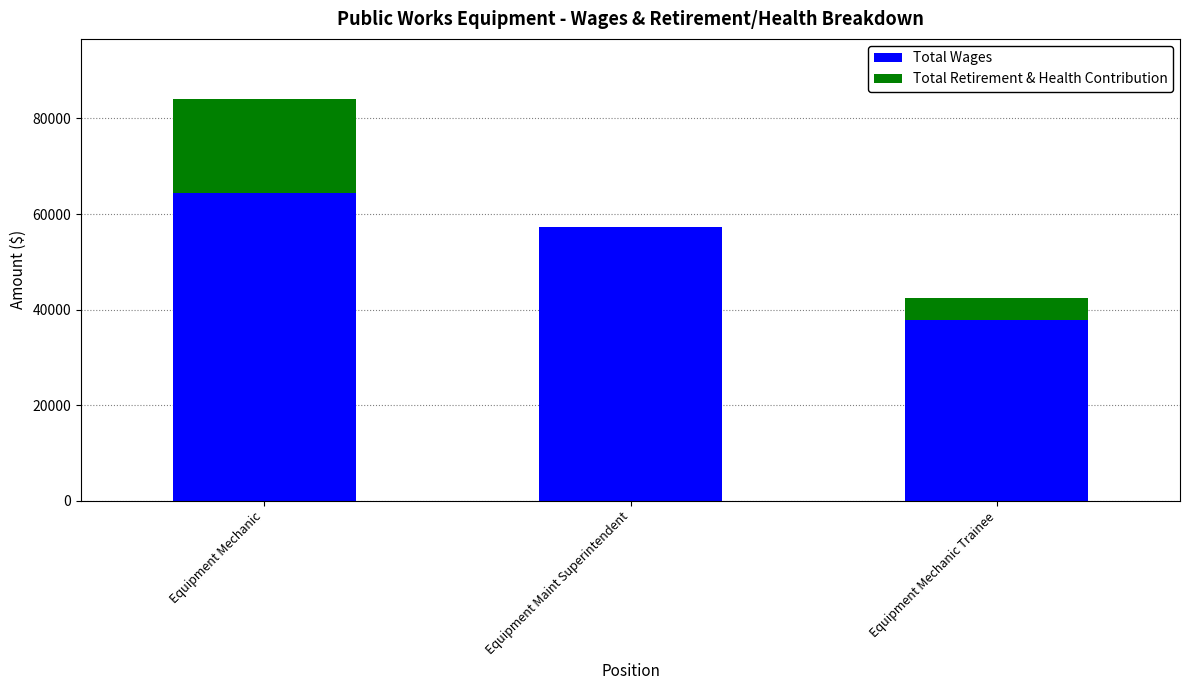

Reading left to right, list the values for the Total Wages series.

Equipment Mechanic=64503	Equipment Maint Superintendent=57229	Equipment Mechanic Trainee=37855